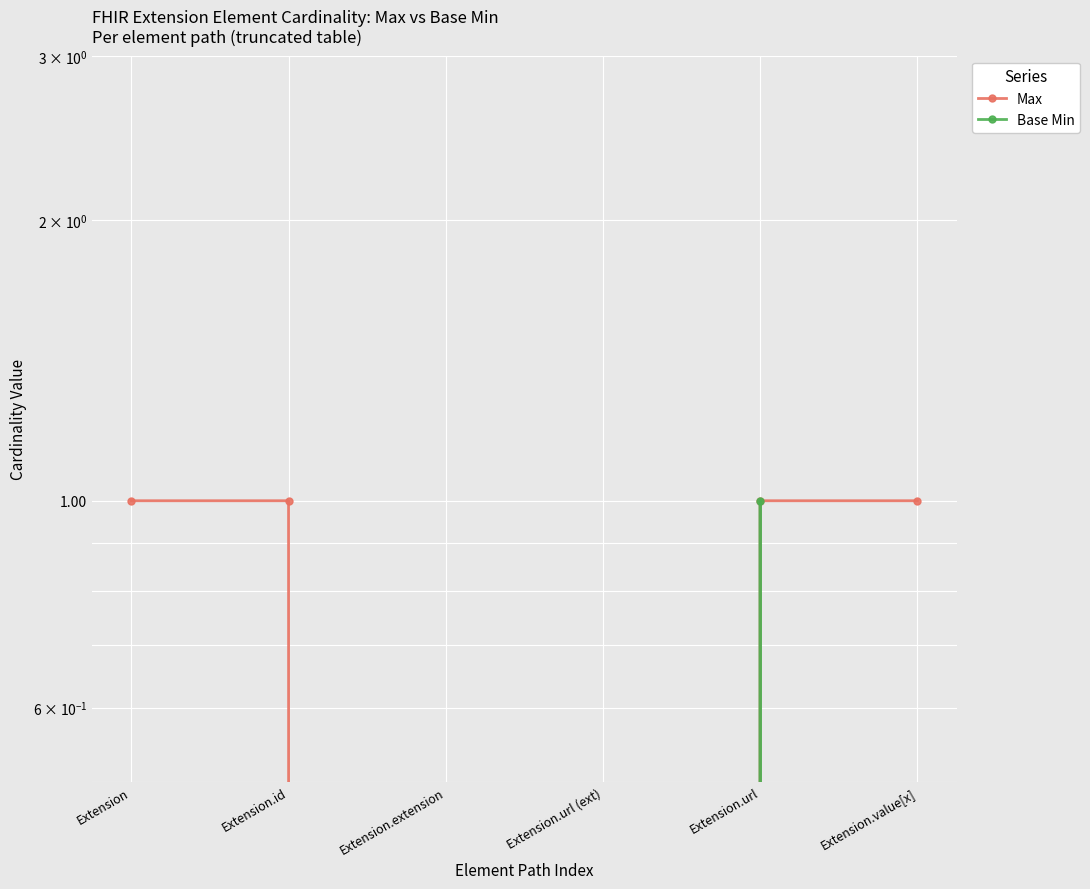

True or false: Max has more than 2 interior local peaks.

False